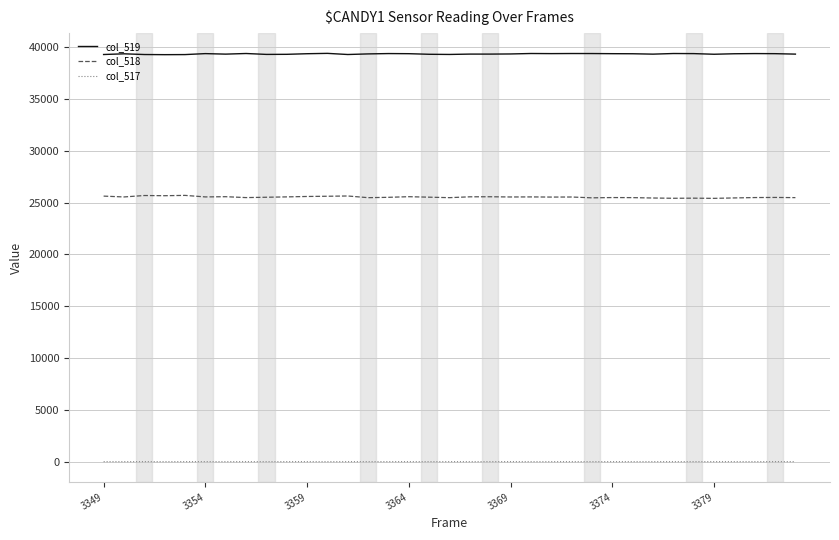

What is the greatest value displayed?

39401